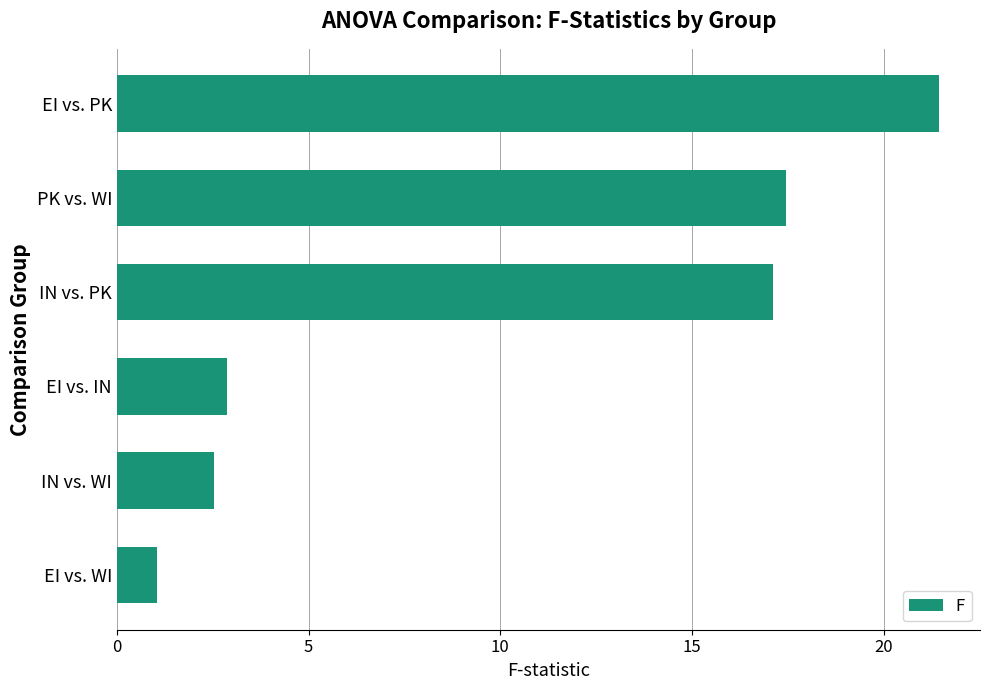

How many series are shown in this chart?

1